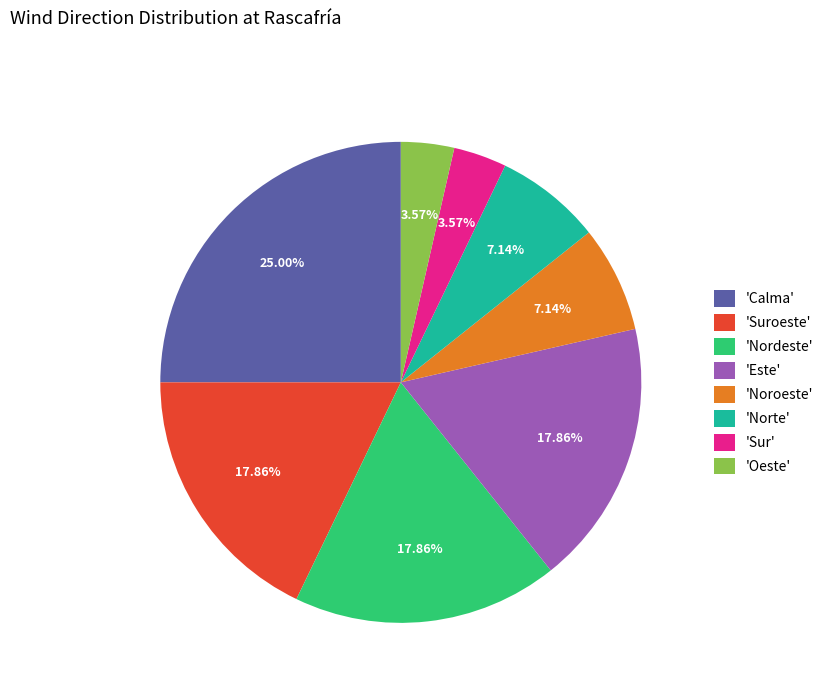

Does 'Calma' represent more than half of the total?

No